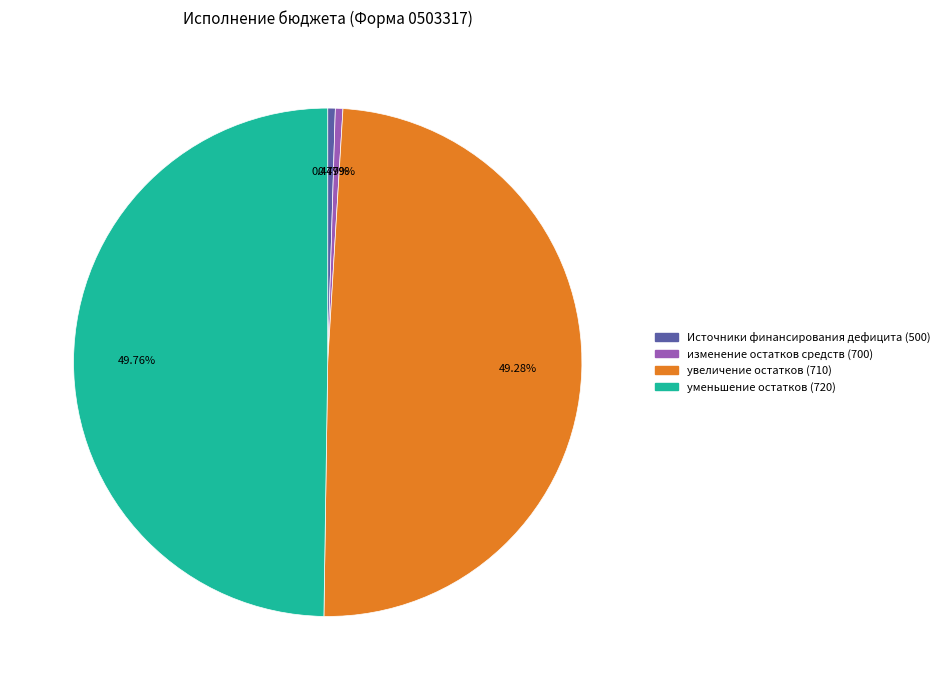

Does увеличение остатков (710) represent more than half of the total?

No